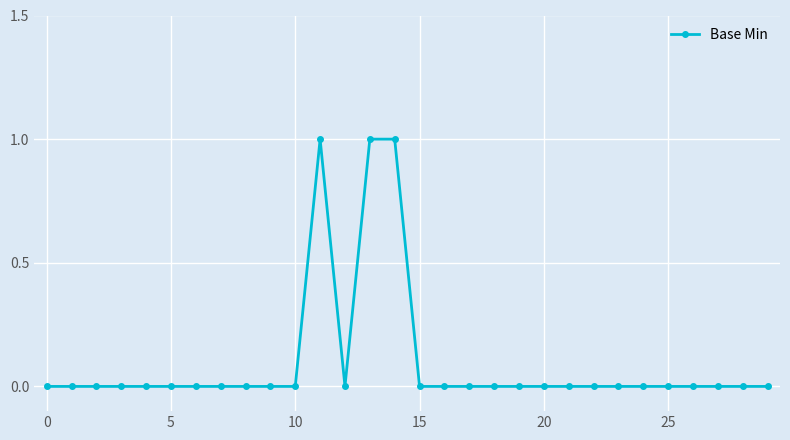

What is the value of the 12th point from the left?

1